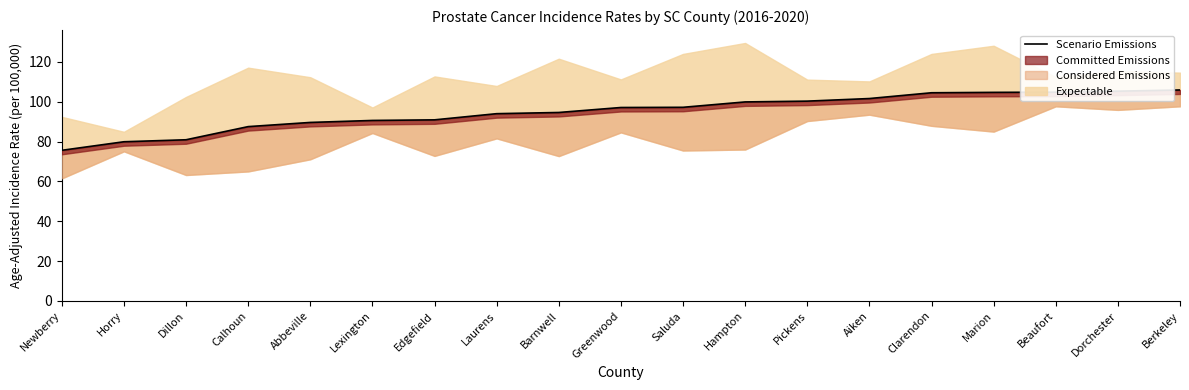

Is it true that the value at Dillon is 41.2?

False